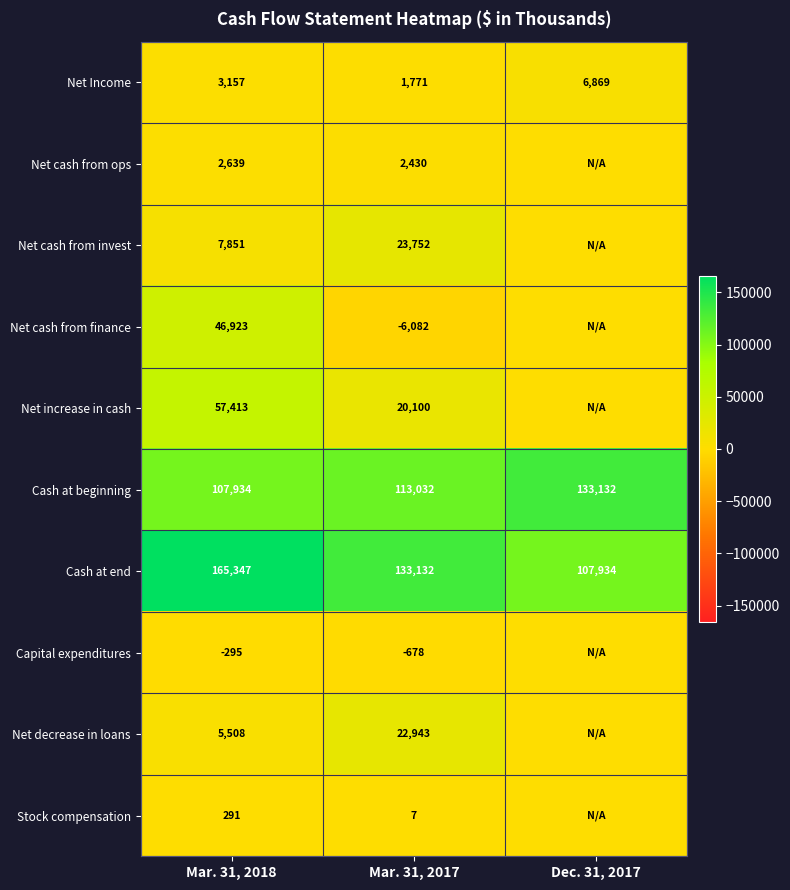

What is the difference between the maximum and minimum values in the Net Income series?

5098